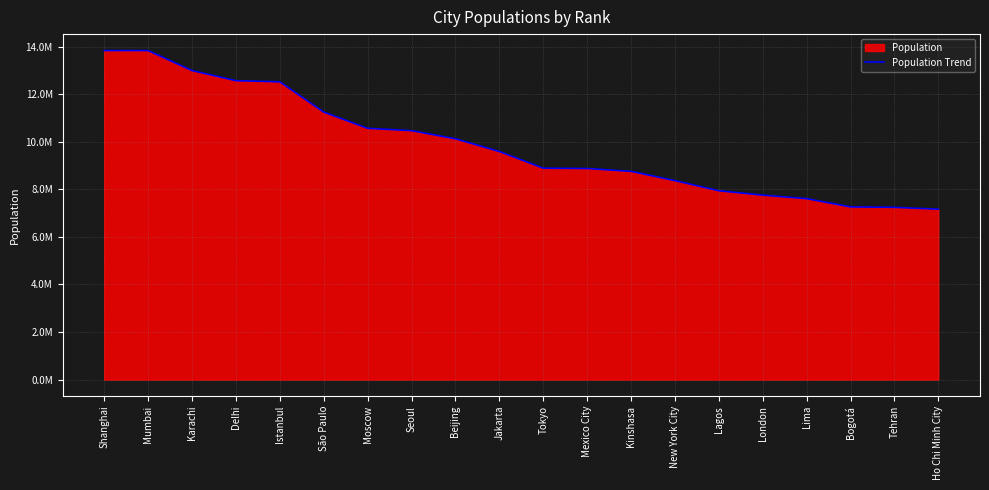

What is the ratio of the value at Kinshasa to the value at Moscow?

0.8